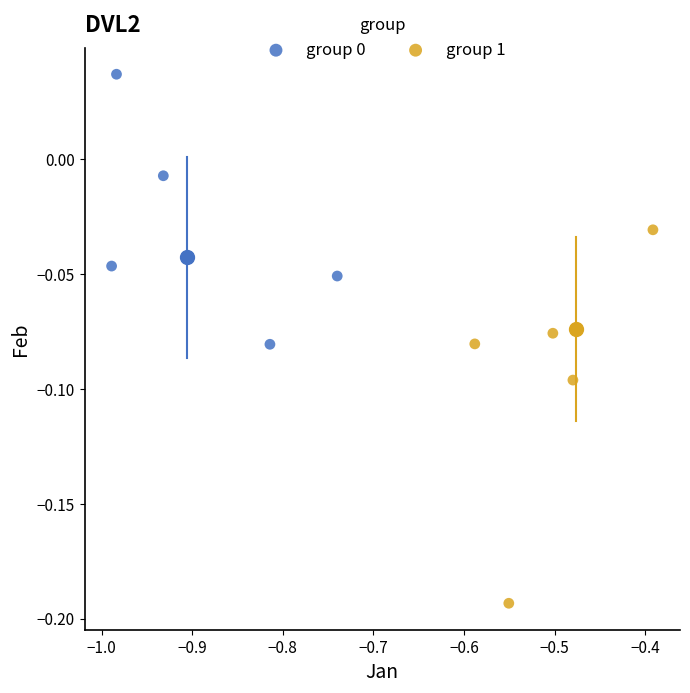

Which series has the largest Y range (max minus min)?

group 1